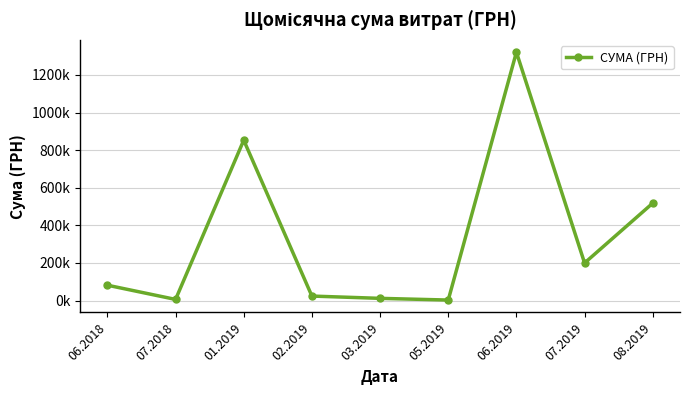

What is the ratio of the value at 07.2019 to the value at 08.2019?

0.4